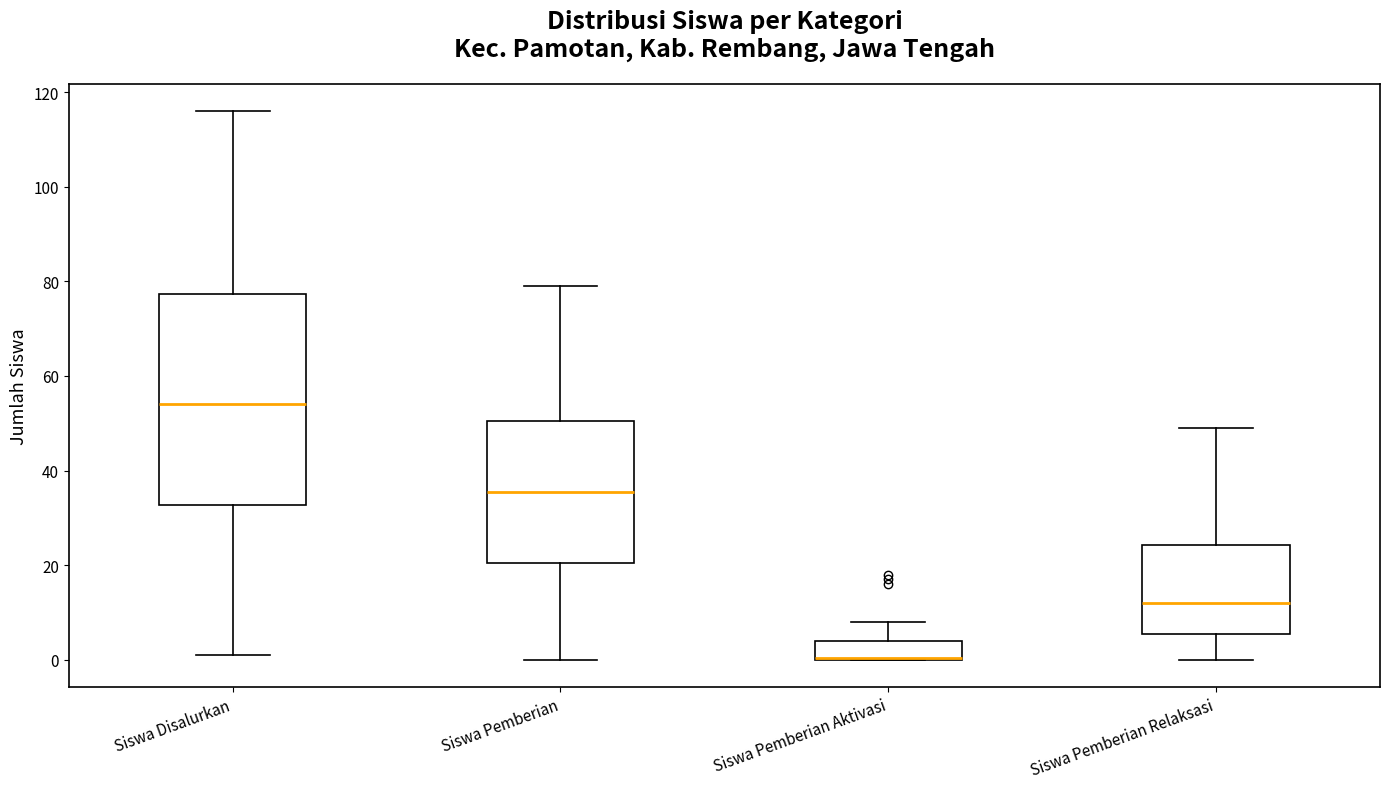

Which box is the tallest, from its lower edge to its upper edge?

Siswa Disalurkan